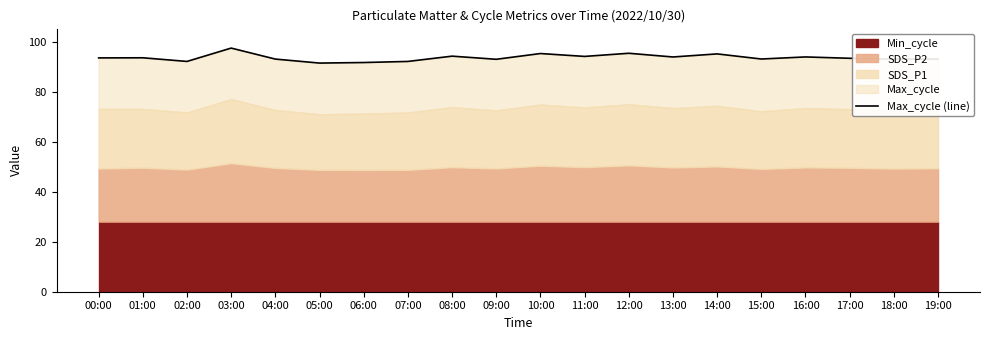

Where is the data nearest to the value 94?

11:00